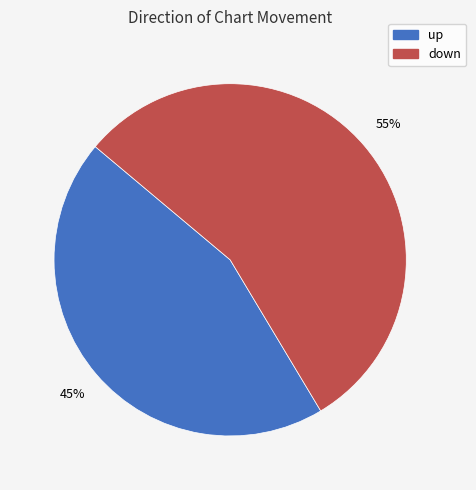

To the nearest percent, what is the combined percentage of down and up?

100%